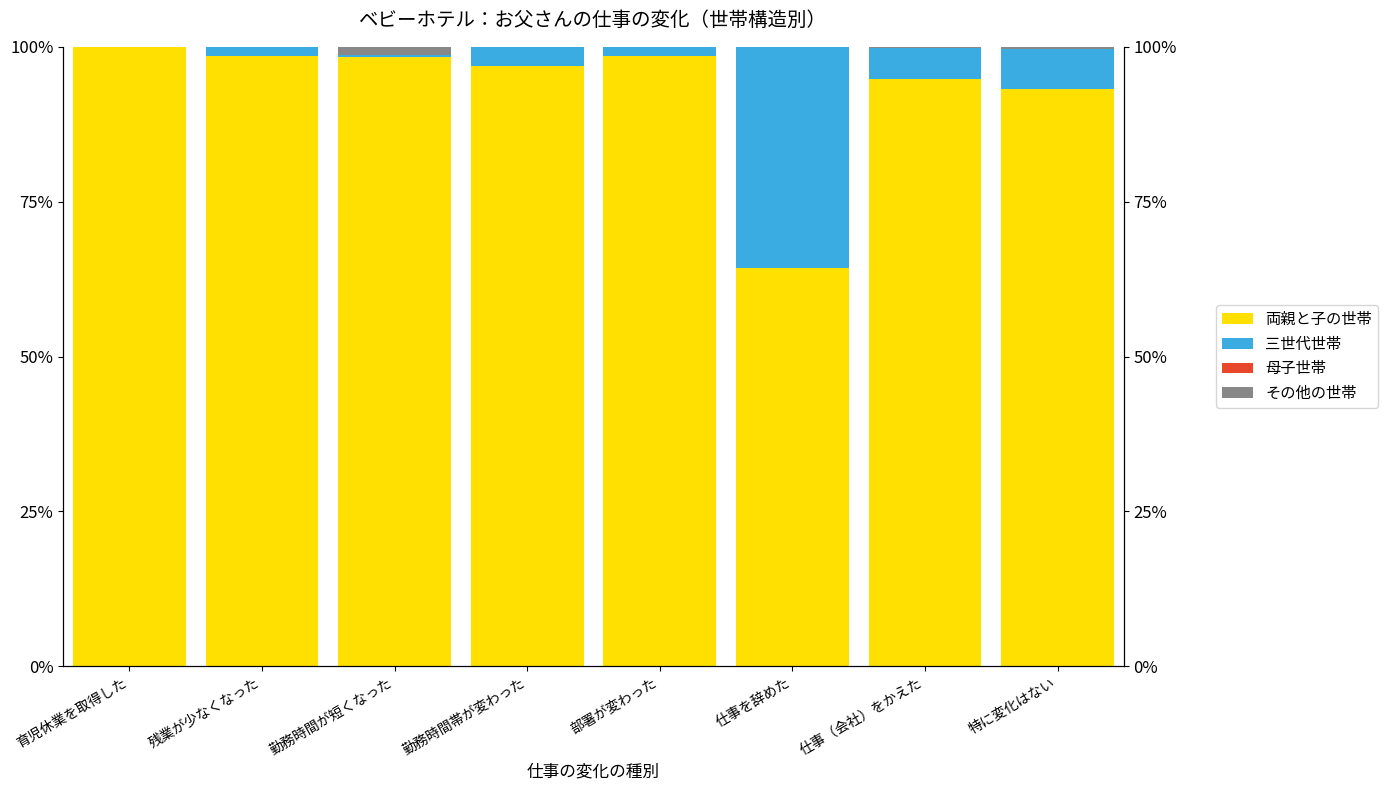

Which series changed the most between 仕事を辞めた and 特に変化はない?

三世代世帯